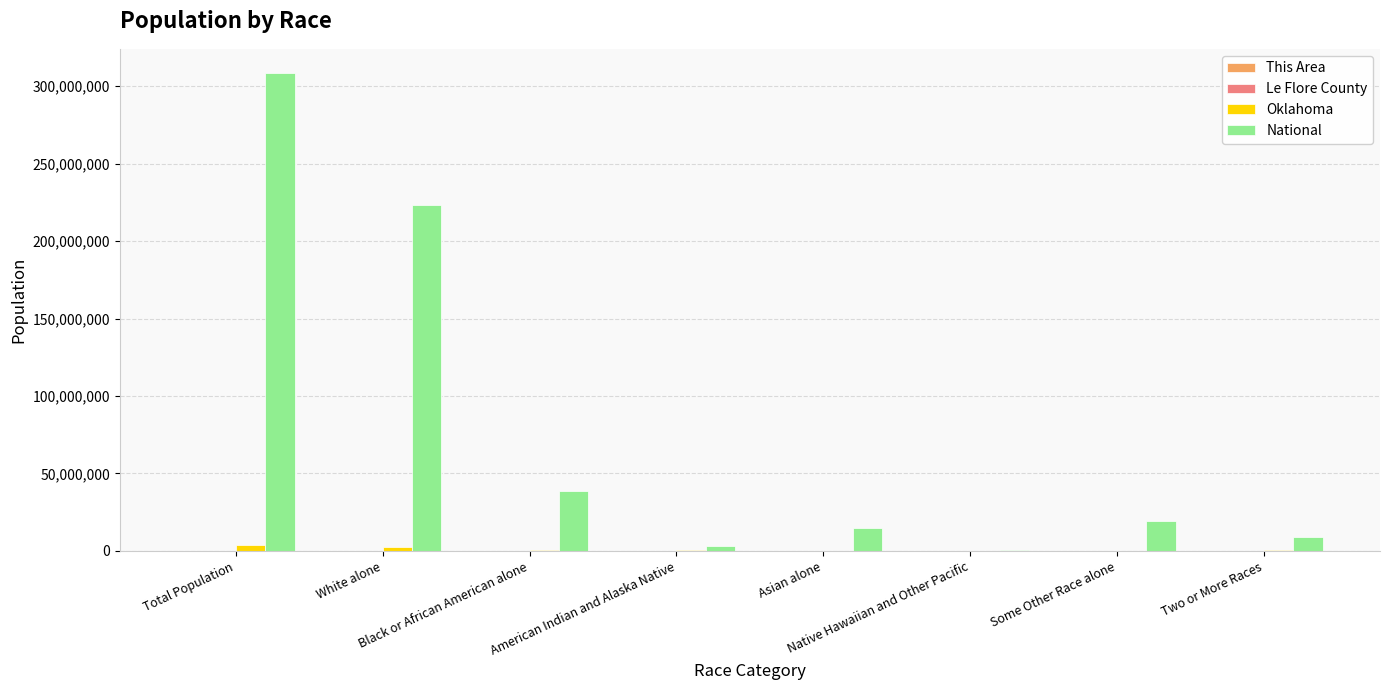

Which series has the largest total across all categories?

National